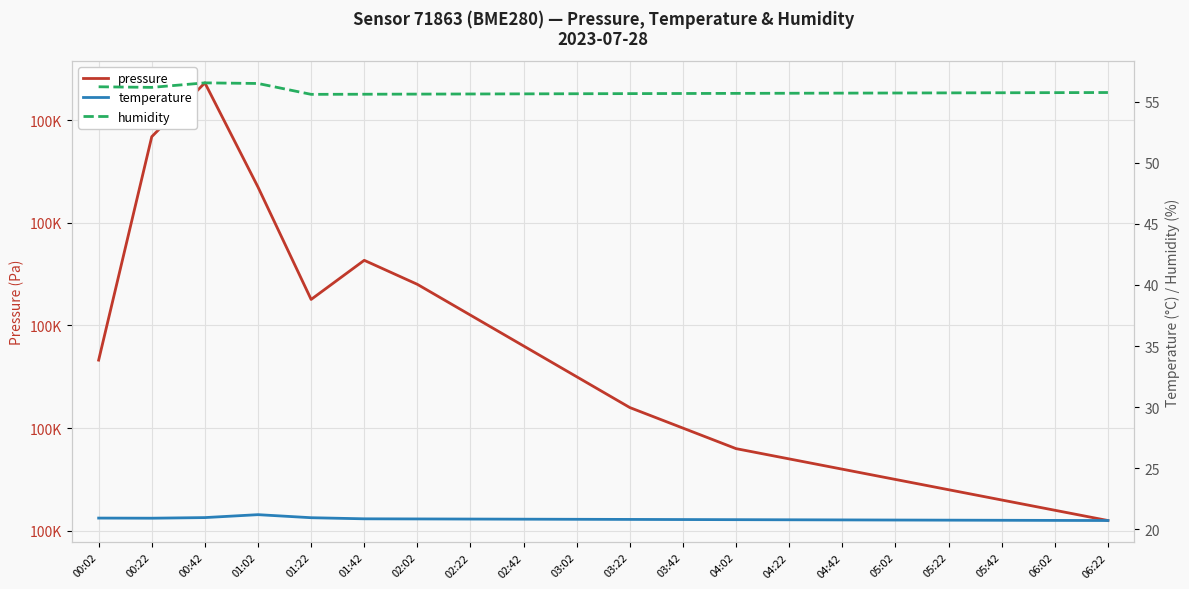

At how many categories does at least one series exceed 82050?

20